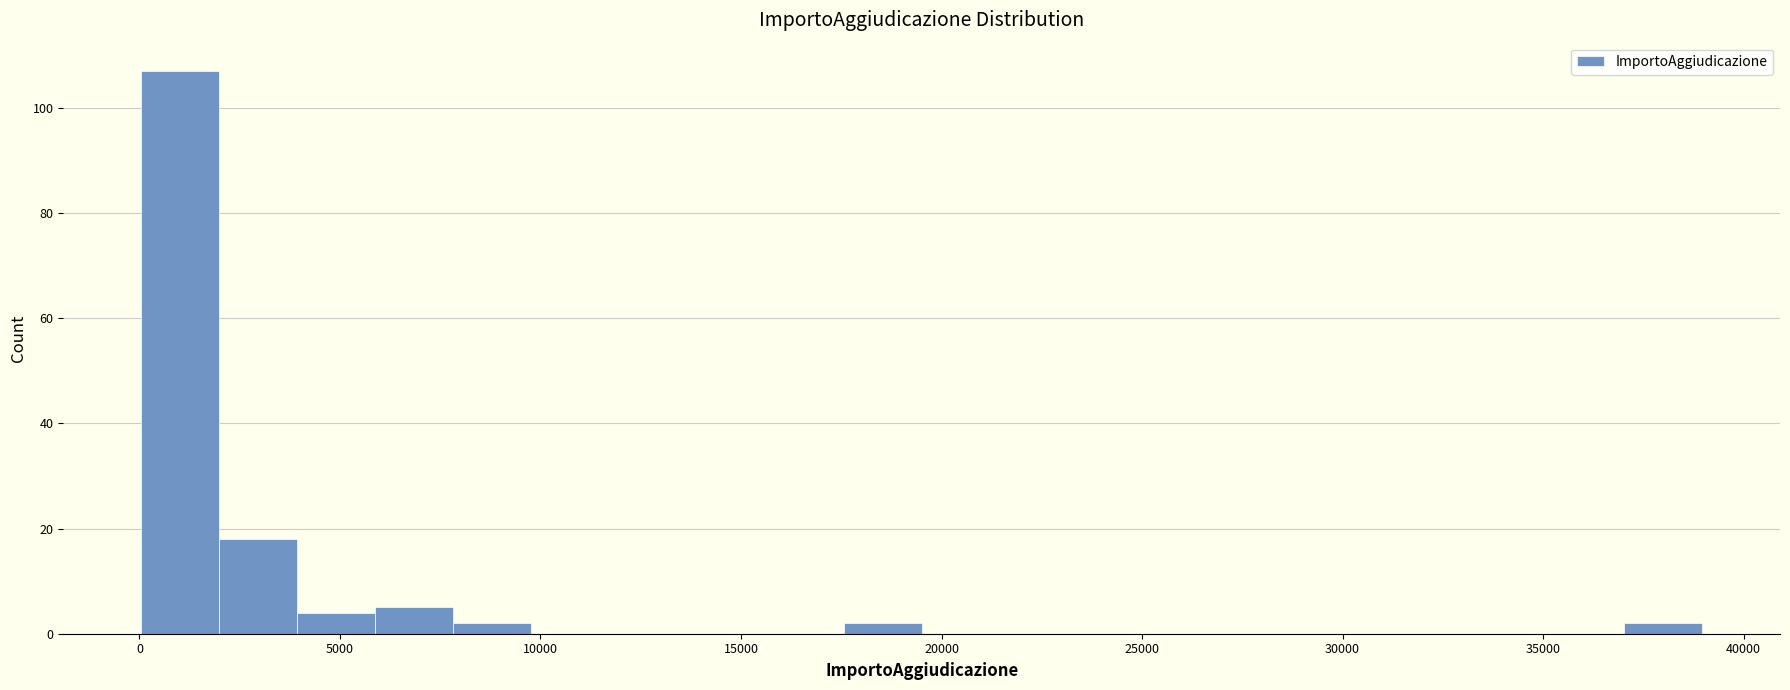

Around what value on the x-axis is the tallest bar? Give the approximate position of its centre, as read against the axis.

1000